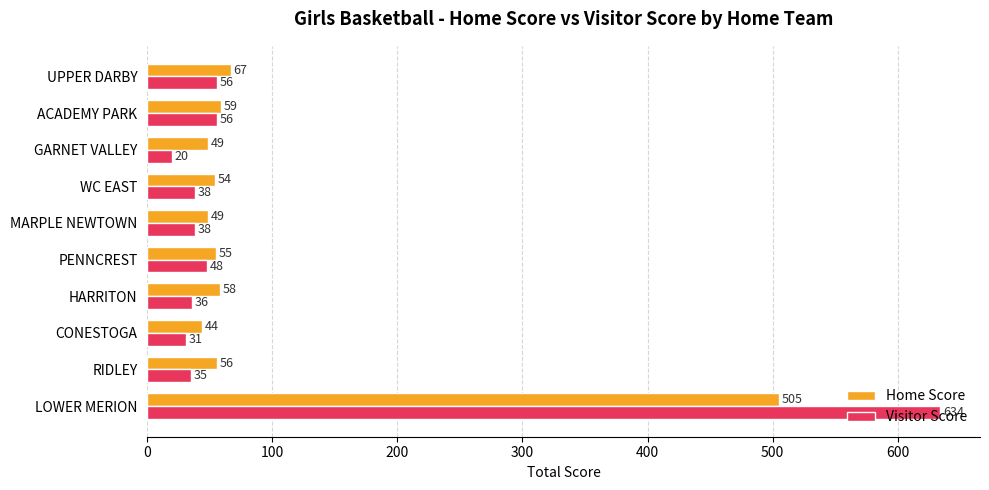

What is the difference between the second highest and second lowest values in the Home Score series?

18